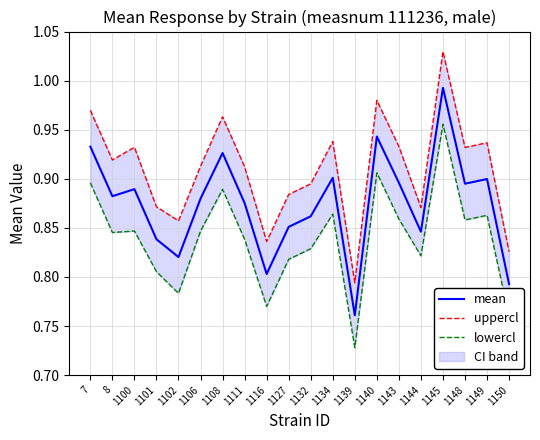

How many lines are shown in the chart?

3